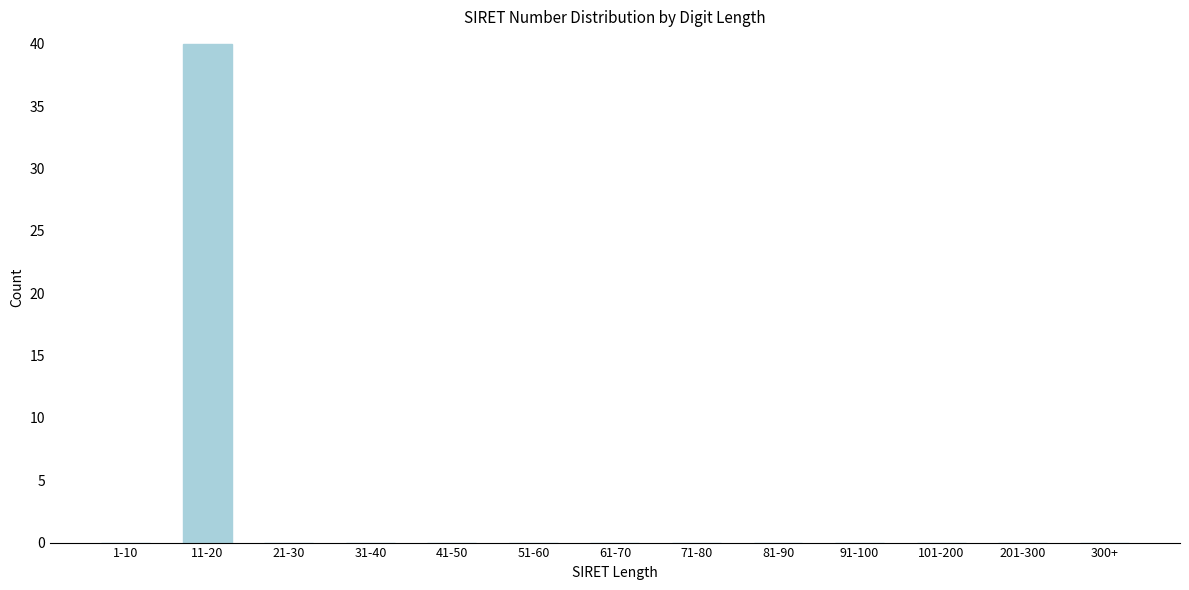

Reading left to right, what are all the values shown in this chart?

1-10=0	11-20=40	21-30=0	31-40=0	41-50=0	51-60=0	61-70=0	71-80=0	81-90=0	91-100=0	101-200=0	201-300=0	300+=0